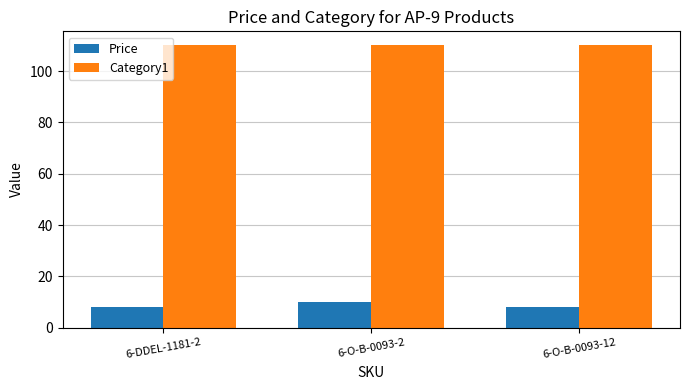

What is the label of the 1st bar from the right?

6-O-B-0093-12